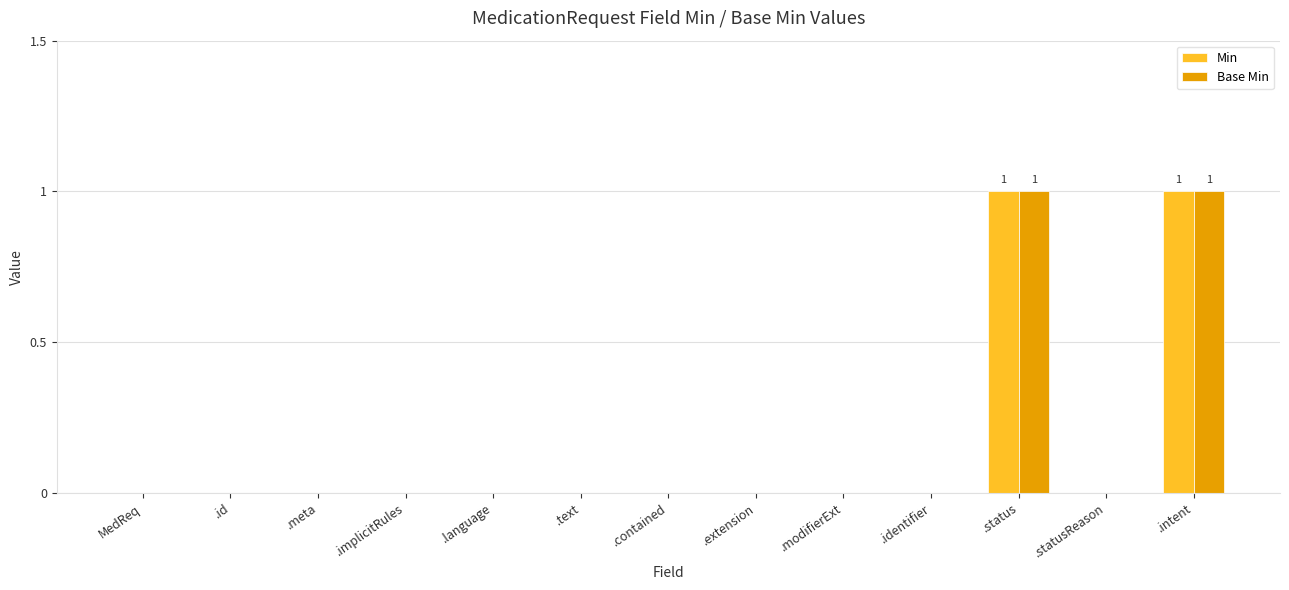

What are all the series names shown in the legend?

Min, Base Min